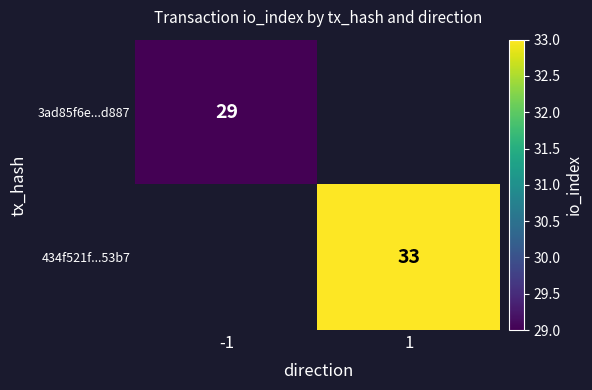

The 3ad85f6e...d887 series shows 29 at -1. True or false?

True